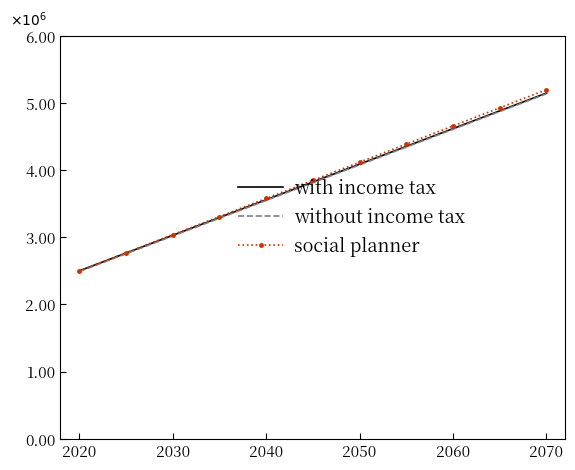

Does the chart have visible grid lines?

No